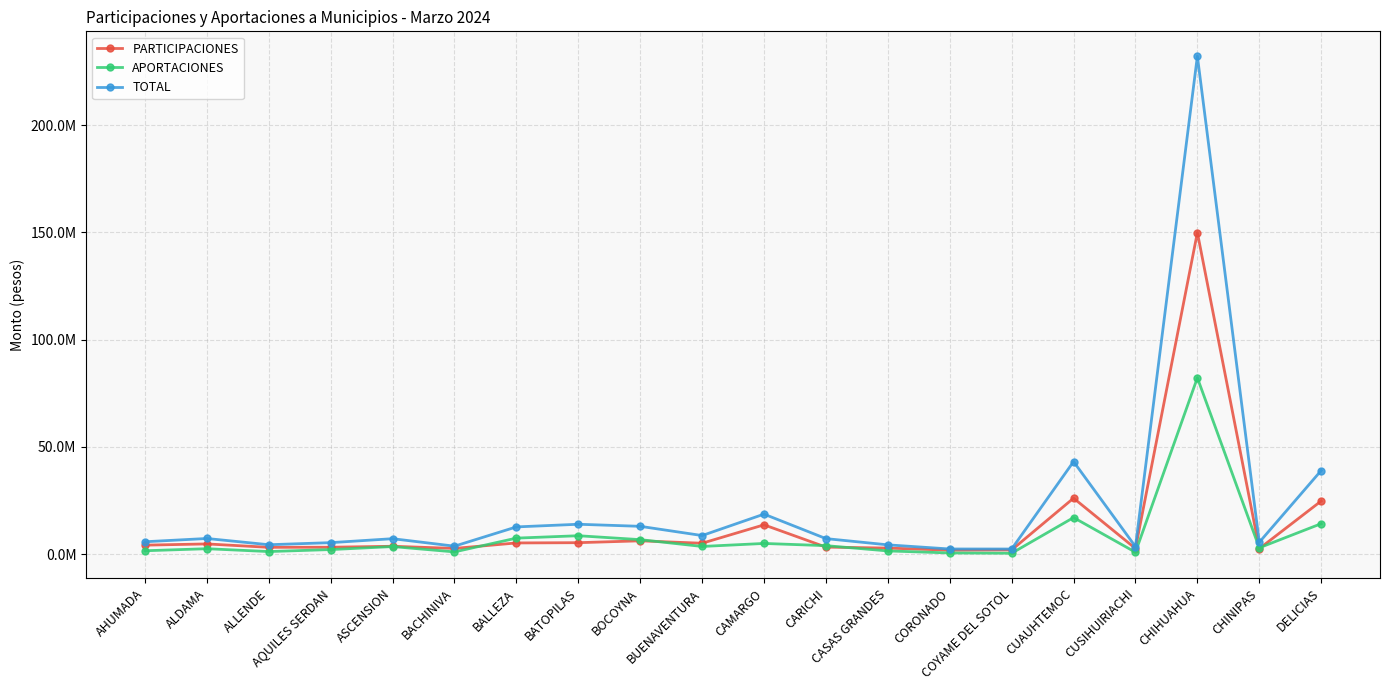

What is the sum of the APORTACIONES values at CUSIHUIRIACHI and DELICIAS?

15094175.0